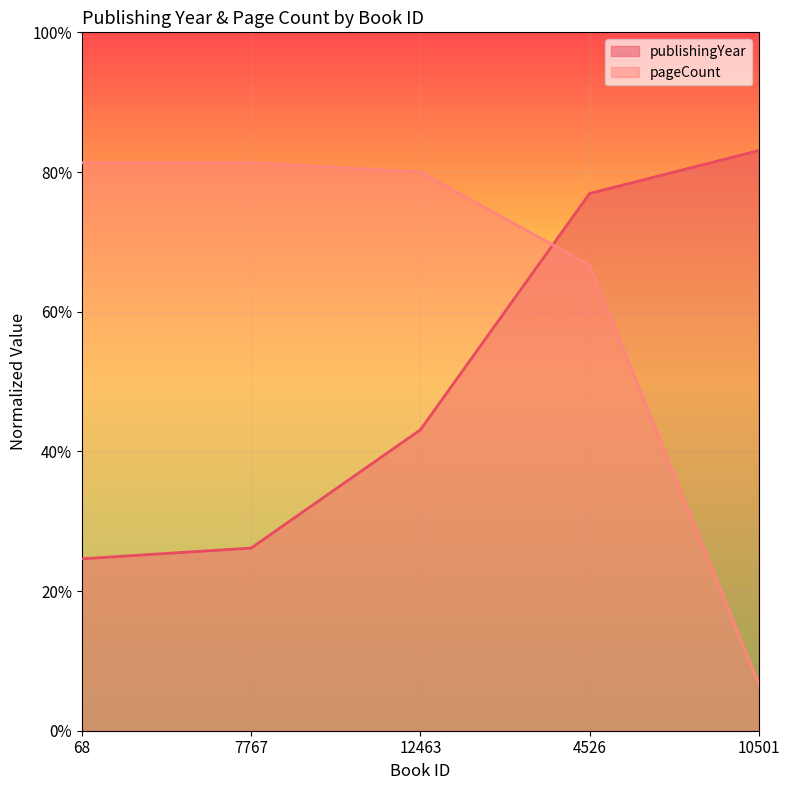

Is it true that publishingYear equals 0.8 at 4526?

True